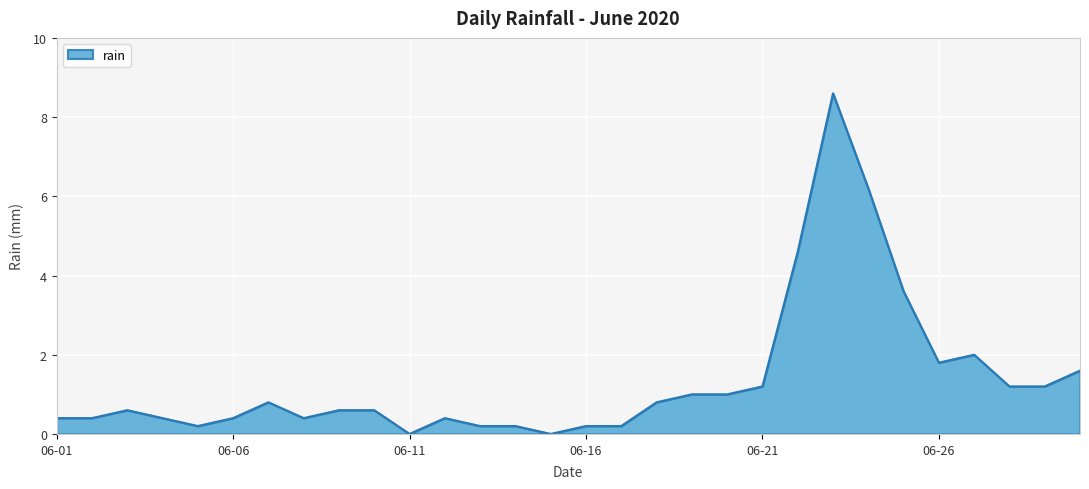

What is the greatest value displayed?

8.6